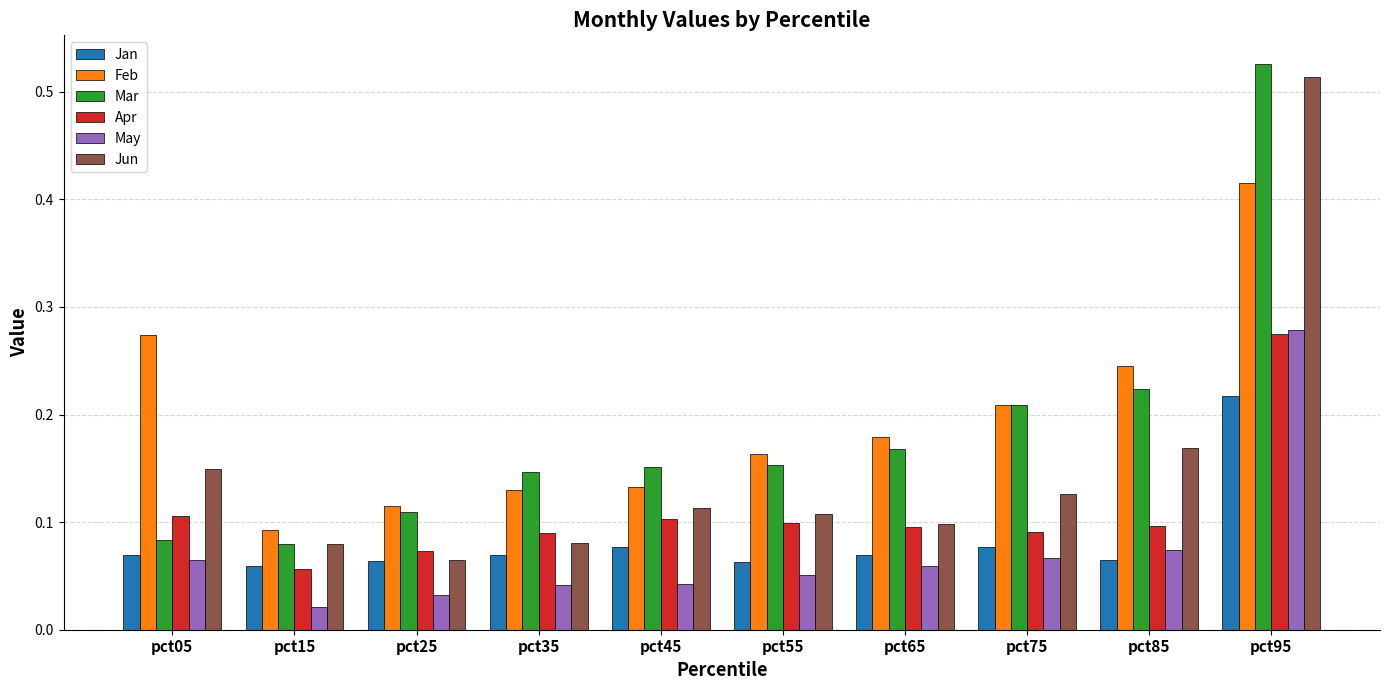

At which label does Apr reach its minimum?

pct15